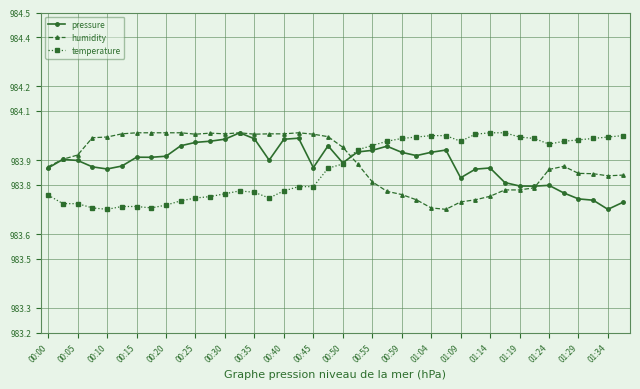

True or false: humidity has more than 0 interior local peaks.

True